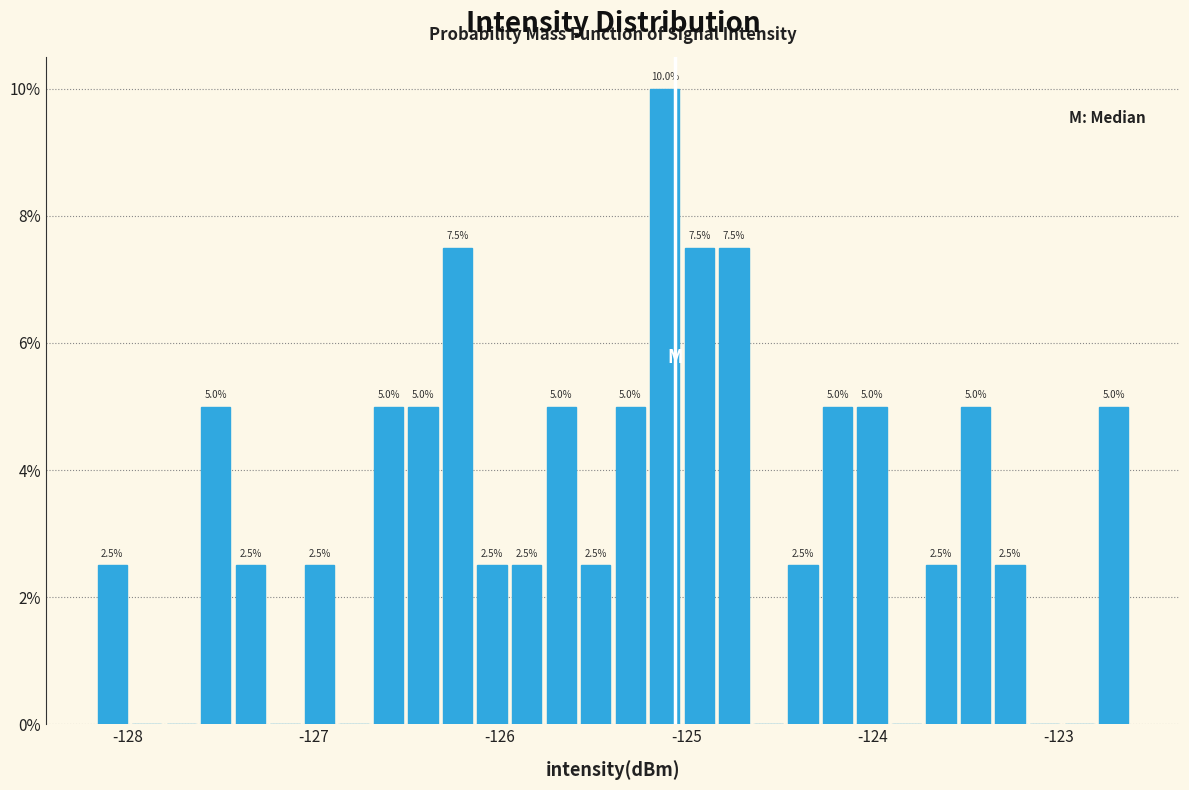

Read against the x-axis, roughly where is the centre of the tallest bar?

-125.1